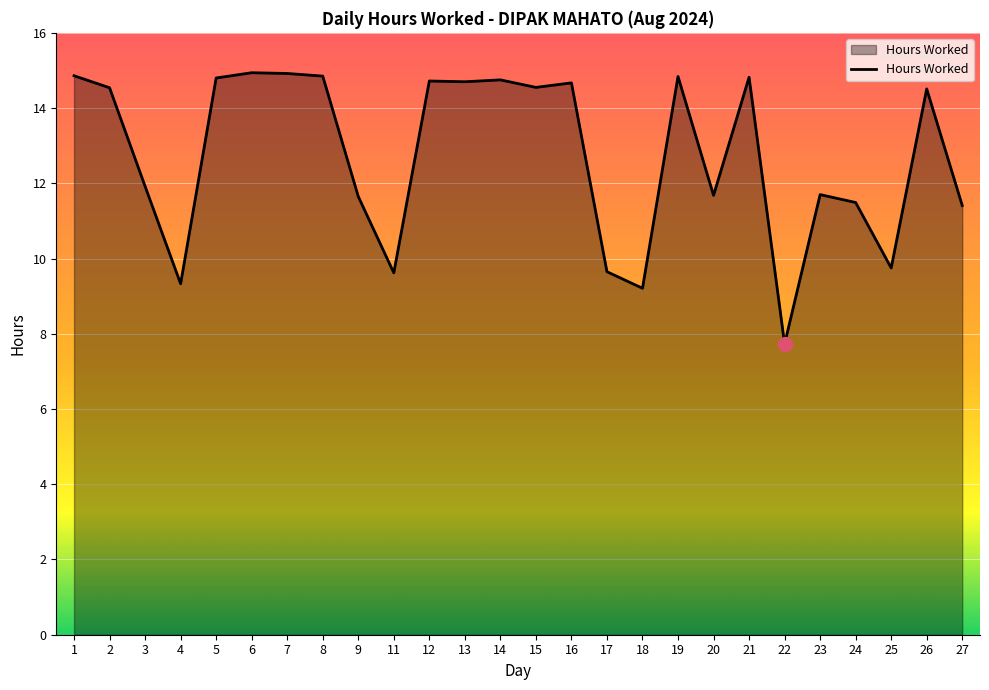

The value at 15 is 14.6. True or false?

True